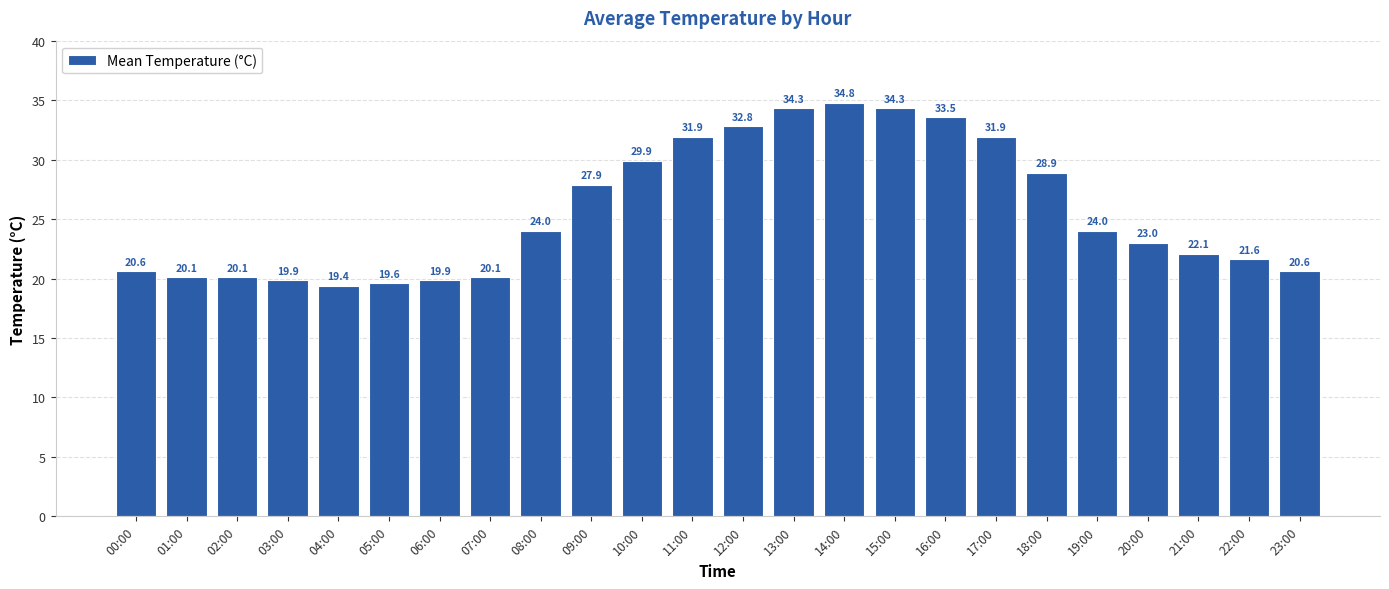

Where is the data nearest to the value 27?

09:00